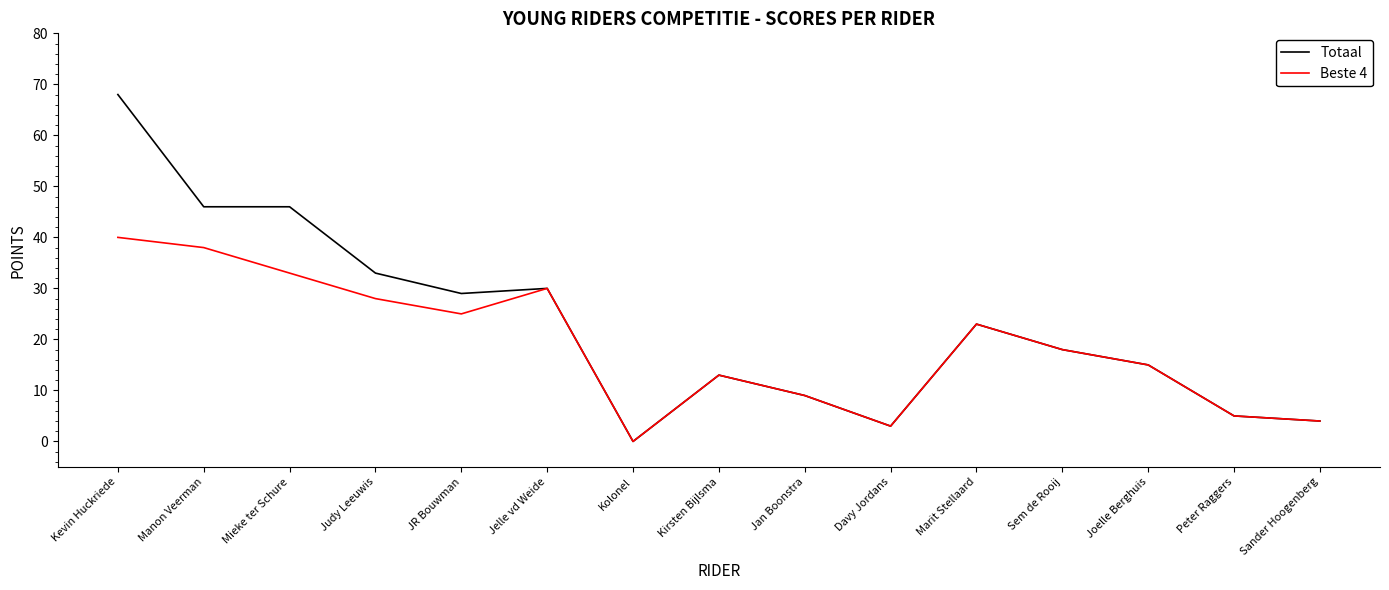

What are all the series names shown in the legend?

Totaal, Beste 4